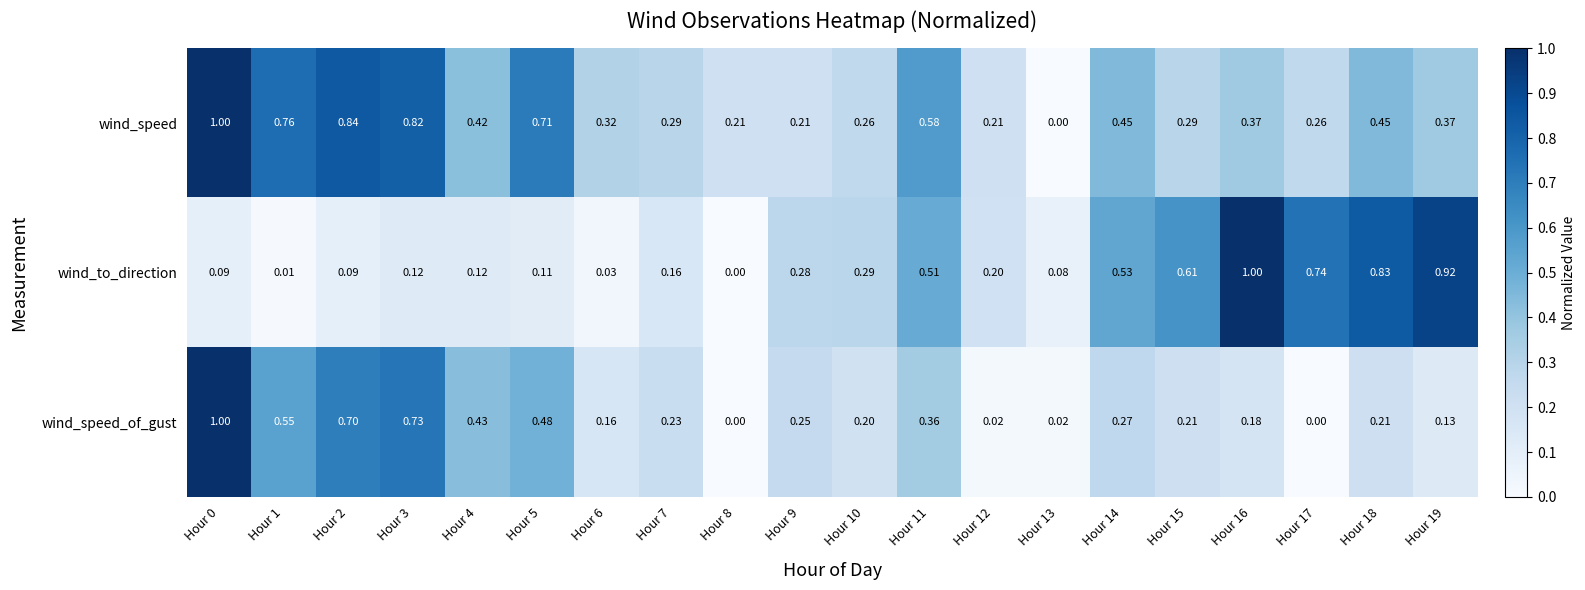

Is the value of wind_speed_of_gust at Hour 19 greater than the value of wind_to_direction at Hour 5?

Yes